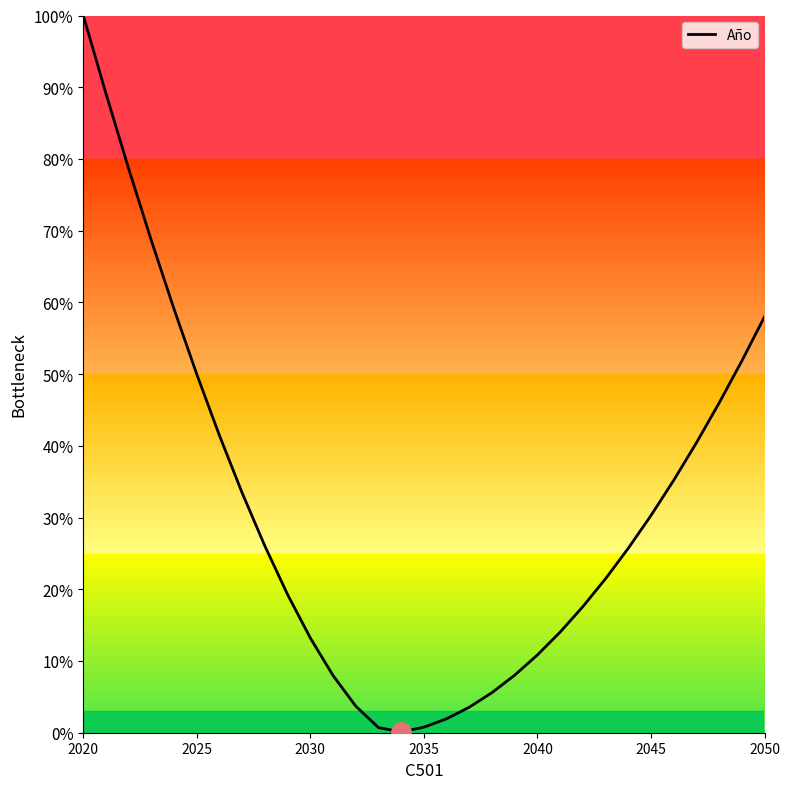

How many categories are shown in the chart?

31